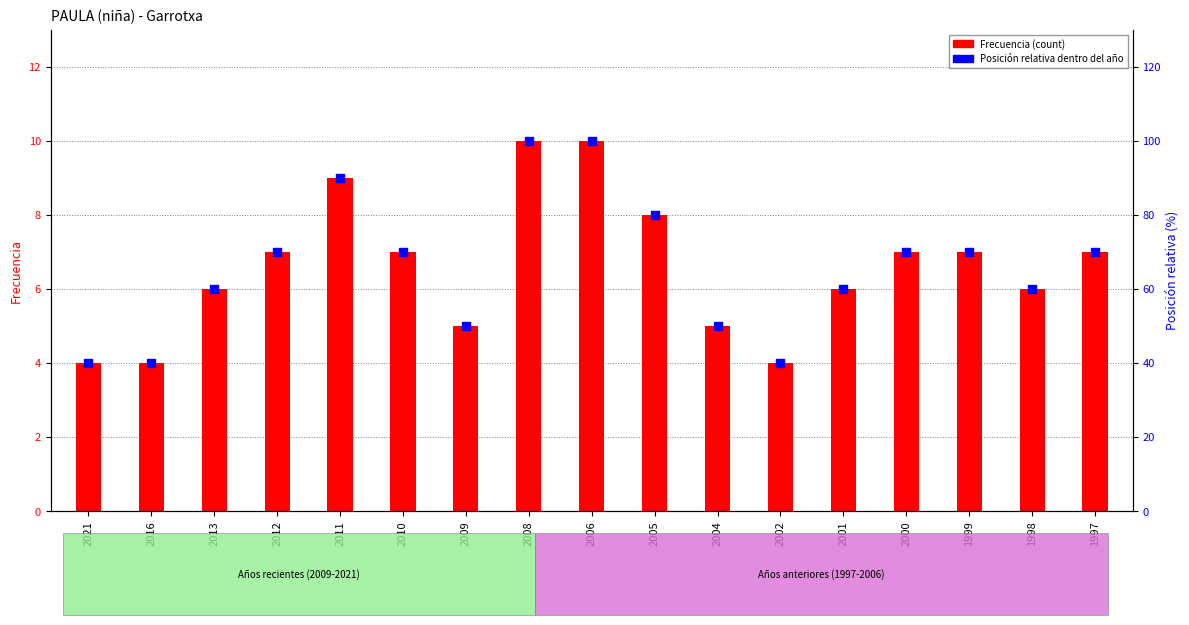

Which series has the largest Y range (max minus min)?

Posición relativa (%)